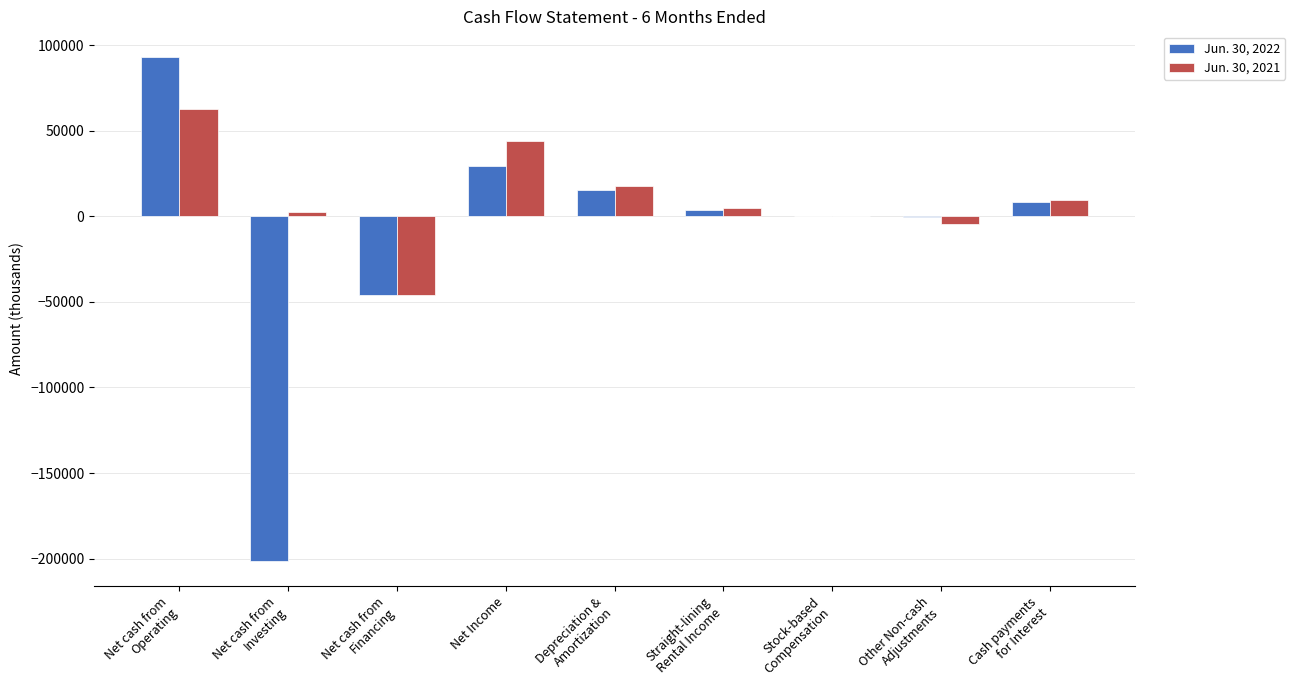

What is the total value across all series at Net Income?

73126